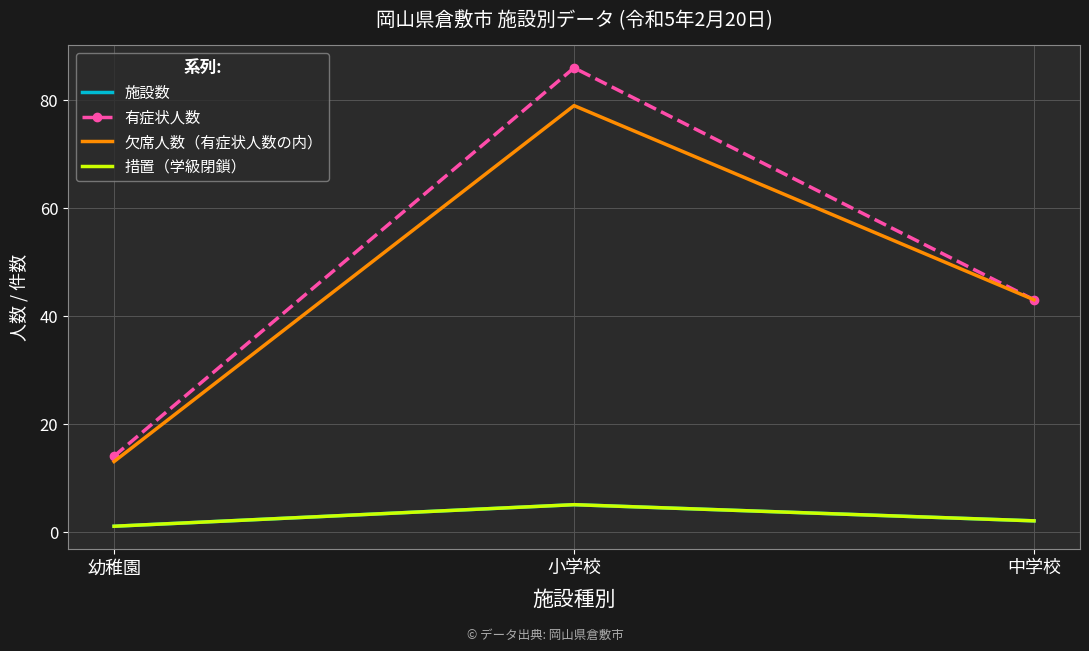

What are all the series names shown in the legend?

施設数, 有症状人数, 欠席人数（有症状人数の内）, 措置（学級閉鎖）